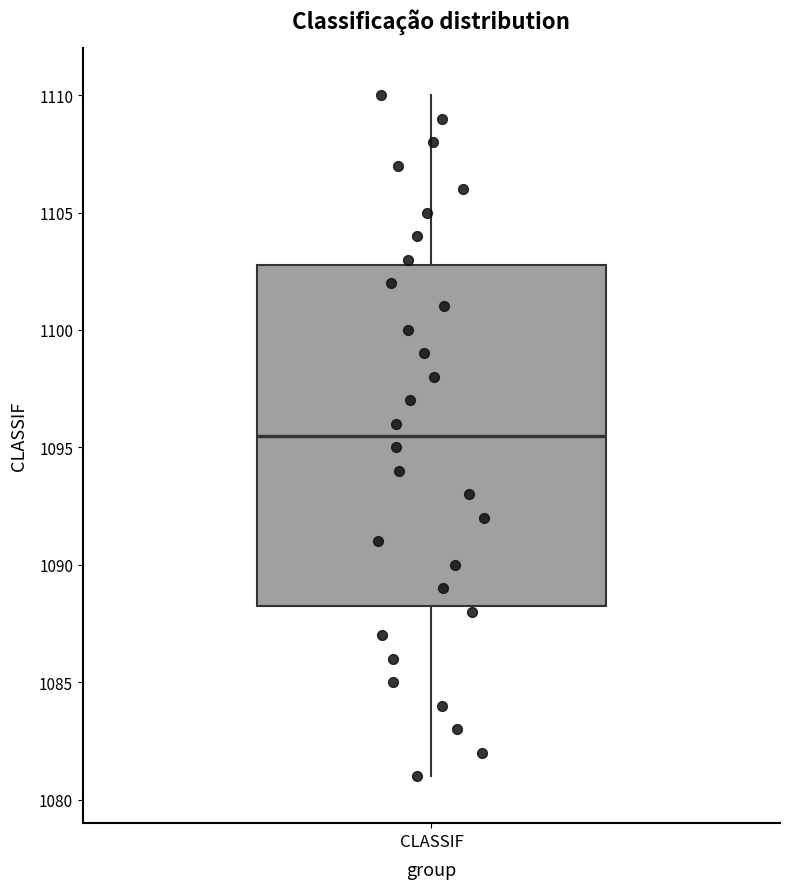

Transcribe this box plot: give where the median line is, the range the box spans, and where the two whiskers end, as read against the y-axis. The values are not printed on the chart, so give them approximately, as read against the axis.

median 1095.5, box 1088.5 to 1103.0, whiskers 1081.0 to 1110.0